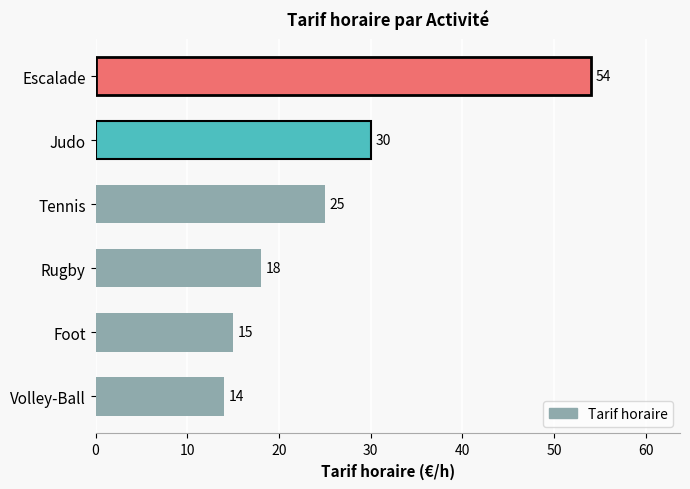

What is the sum of all values?

156